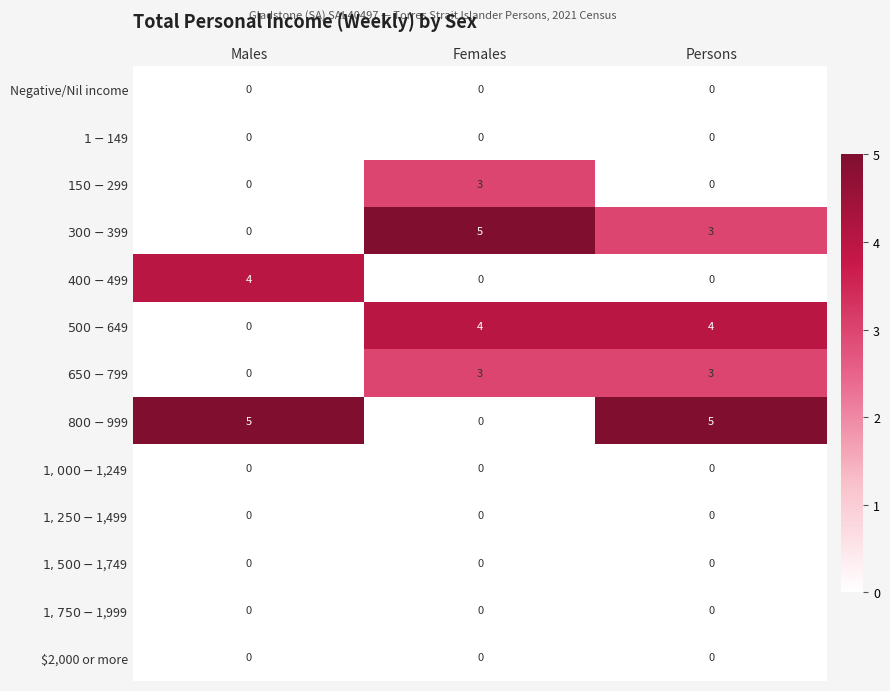

What is the spread (max minus min) of values at Persons?

5